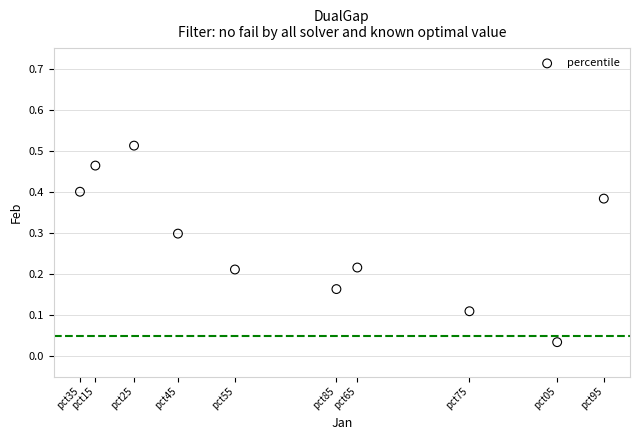

What is the average Y value?

0.3